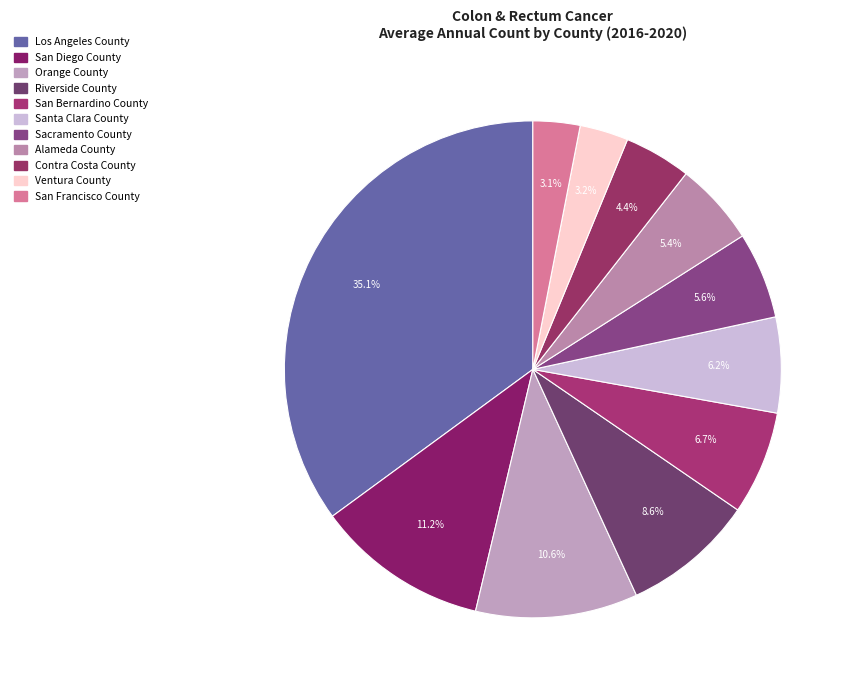

Which slice is the largest?

Los Angeles County